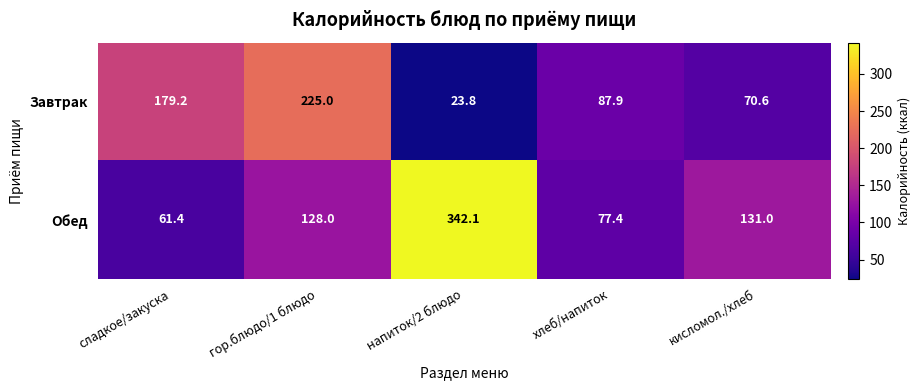

Reading left to right, extract all data points from this chart.

Завтрак: сладкое/закуска=179.2	гор.блюдо/1 блюдо=225.0	напиток/2 блюдо=23.8	хлеб/напиток=87.9	кисломол./хлеб=70.6
Обед: сладкое/закуска=61.4	гор.блюдо/1 блюдо=128.0	напиток/2 блюдо=342.1	хлеб/напиток=77.4	кисломол./хлеб=131.0